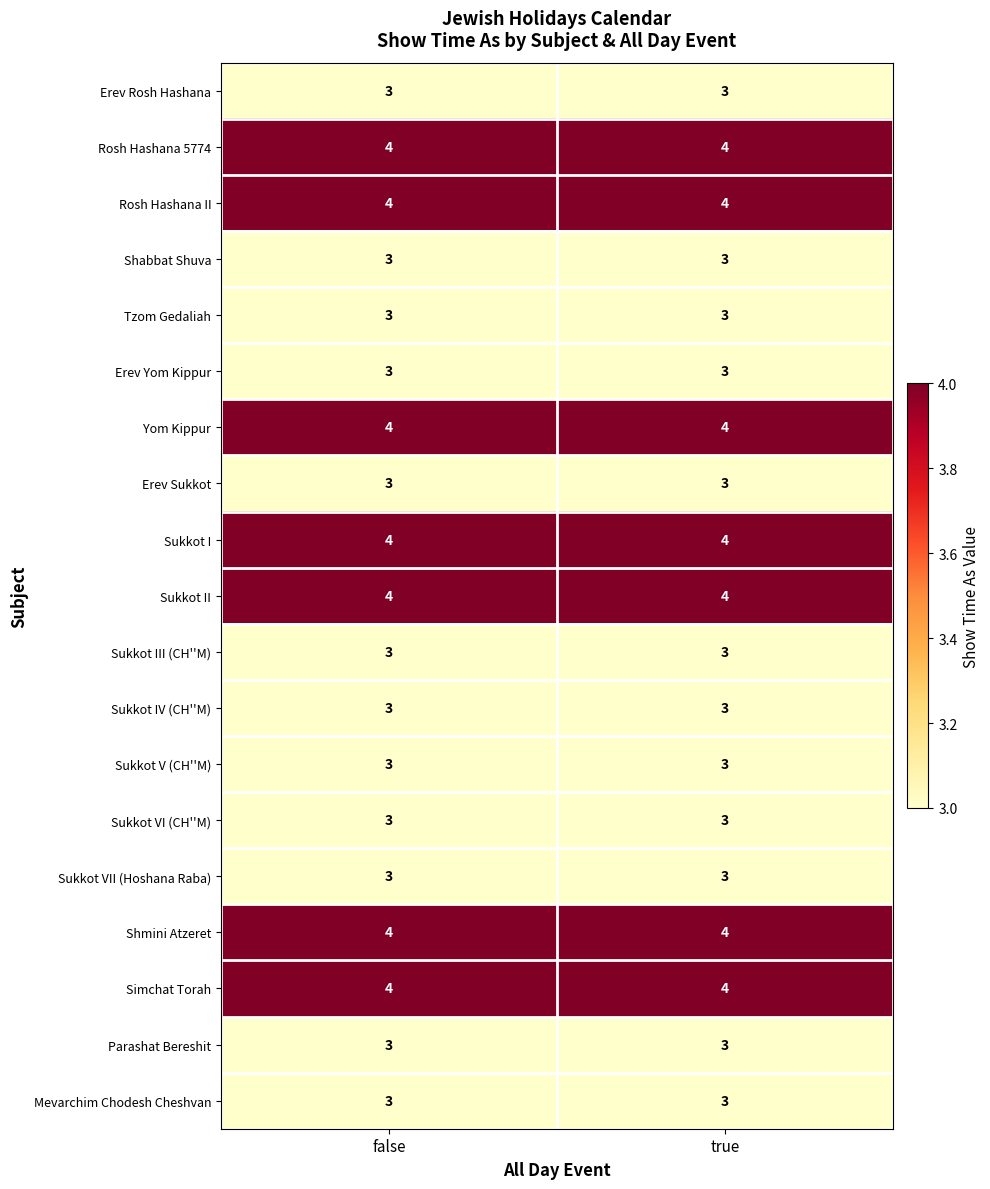

Is the value of Sukkot IV (CH''M) at true greater than the value of Sukkot I at true?

No